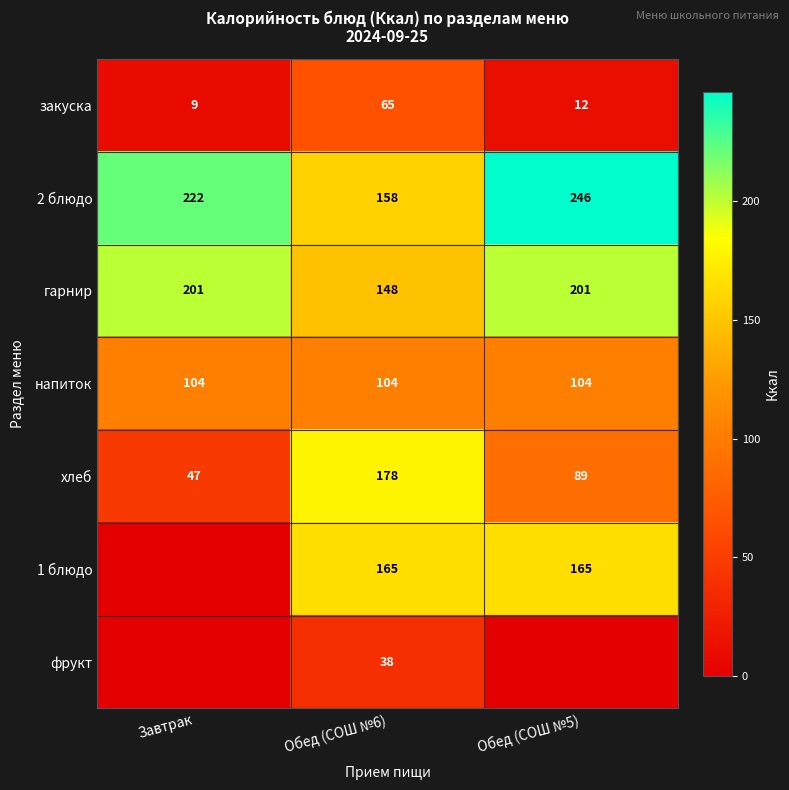

Which category has the lowest value in the 2 блюдо series?

Обед (СОШ №6)